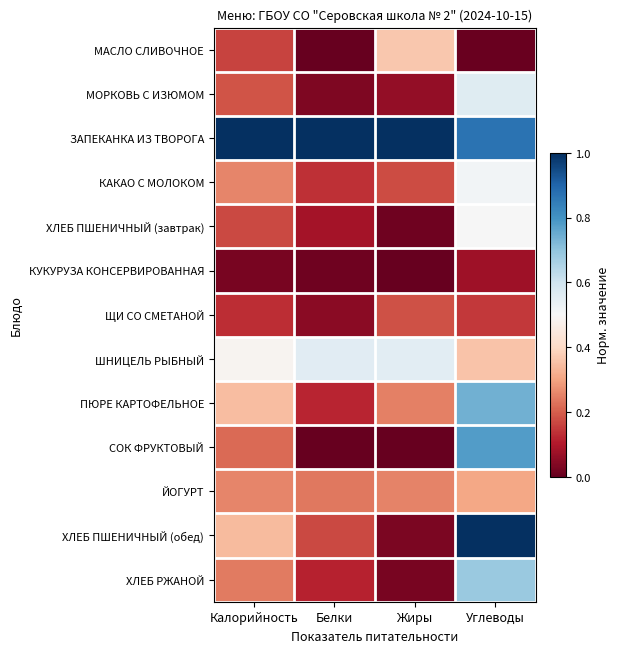

Between Белки and Углеводы, which is larger?

Углеводы